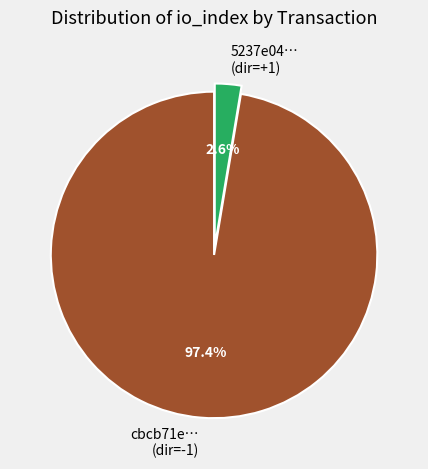

Between cbcb71e… (dir=-1) and 5237e04… (dir=+1), which is larger?

cbcb71e… (dir=-1)